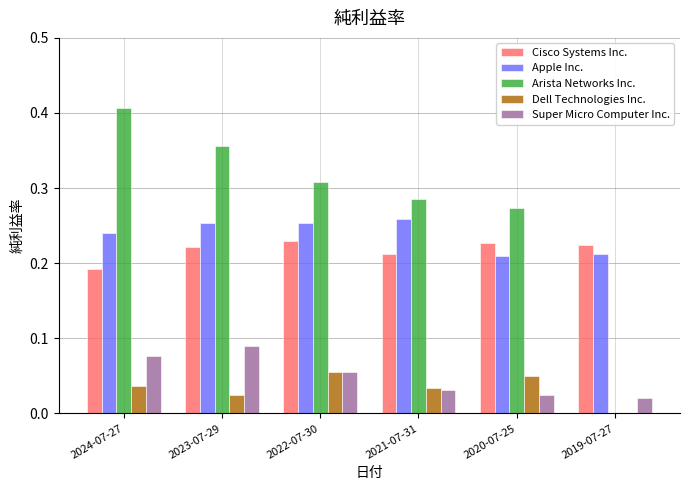

The value of Super Micro Computer Inc. at 2019-07-27 is 0.0. True or false?

True